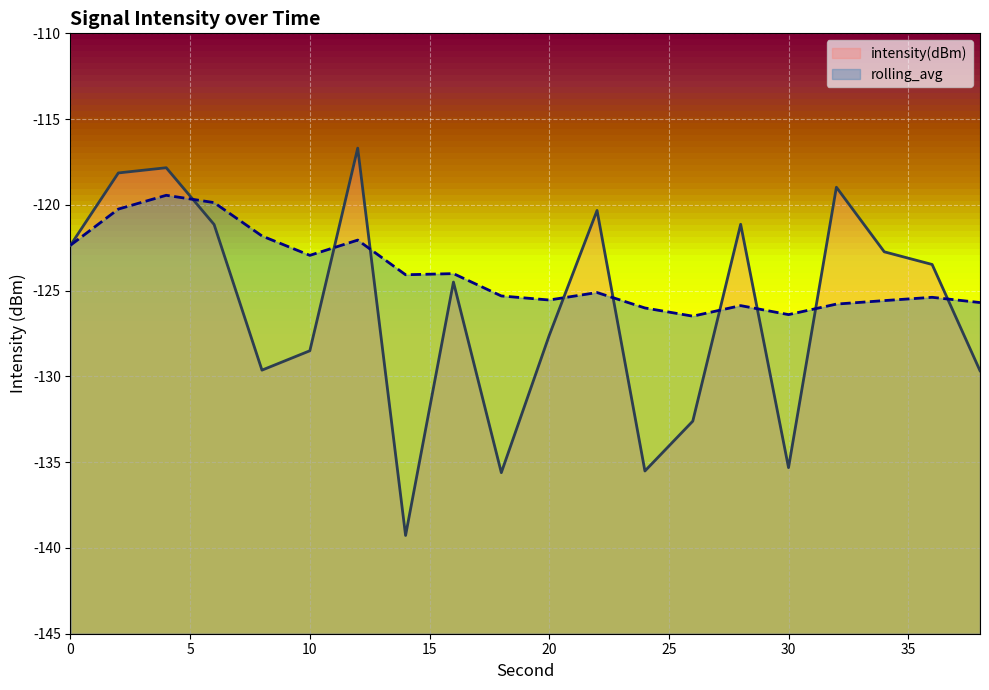

What are all the series names shown in the legend?

intensity(dBm), rolling_avg